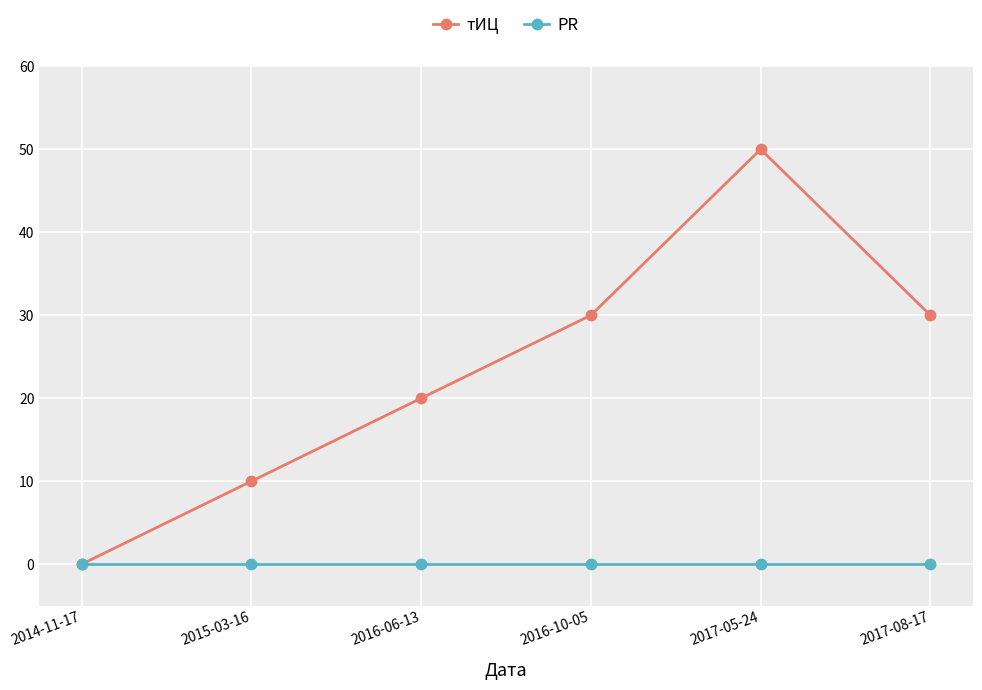

At which category is the sum across all series the highest?

2017-05-24